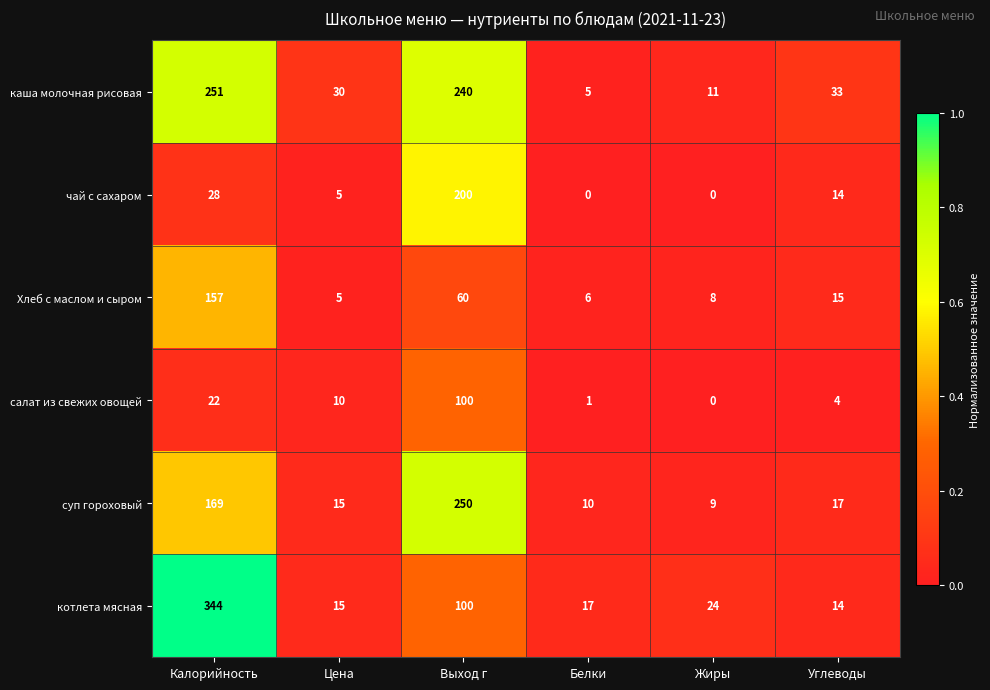

What is the sum of all суп гороховый values?

470